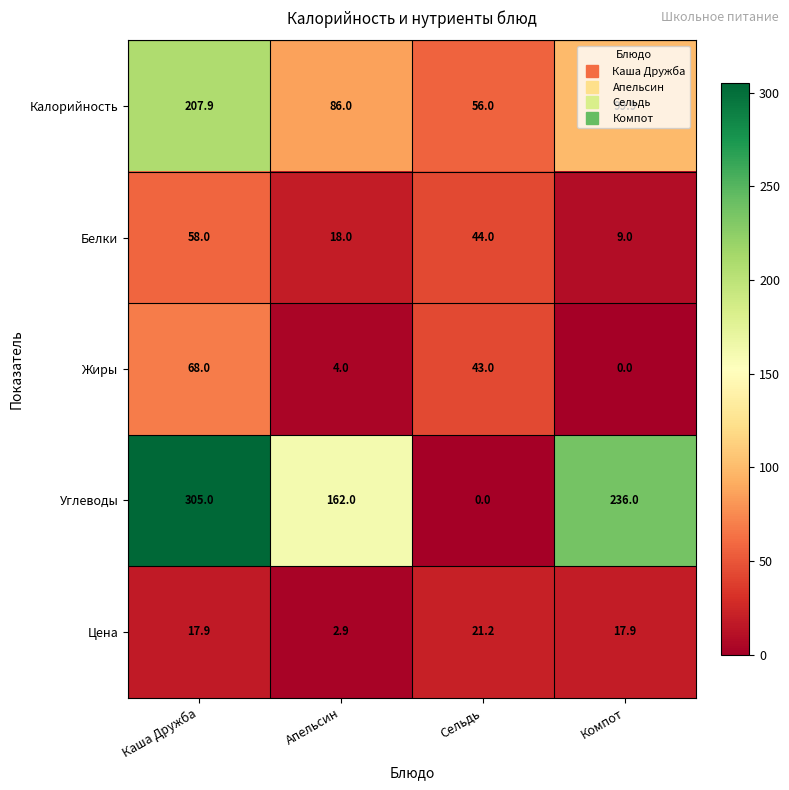

Which series has the largest total across all categories?

Углеводы